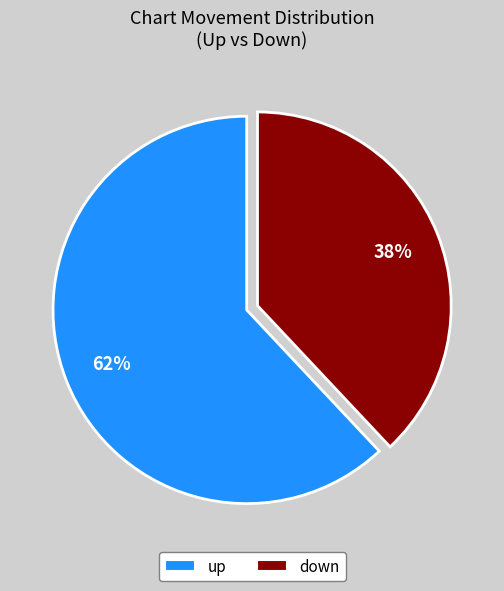

Combined, do down and up account for over 50%?

Yes